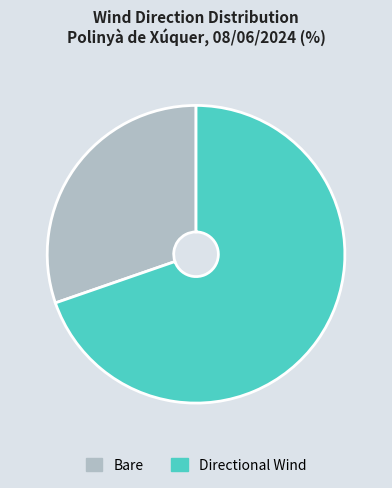

The Bare slice represents 37% of the pie. True or false?

False